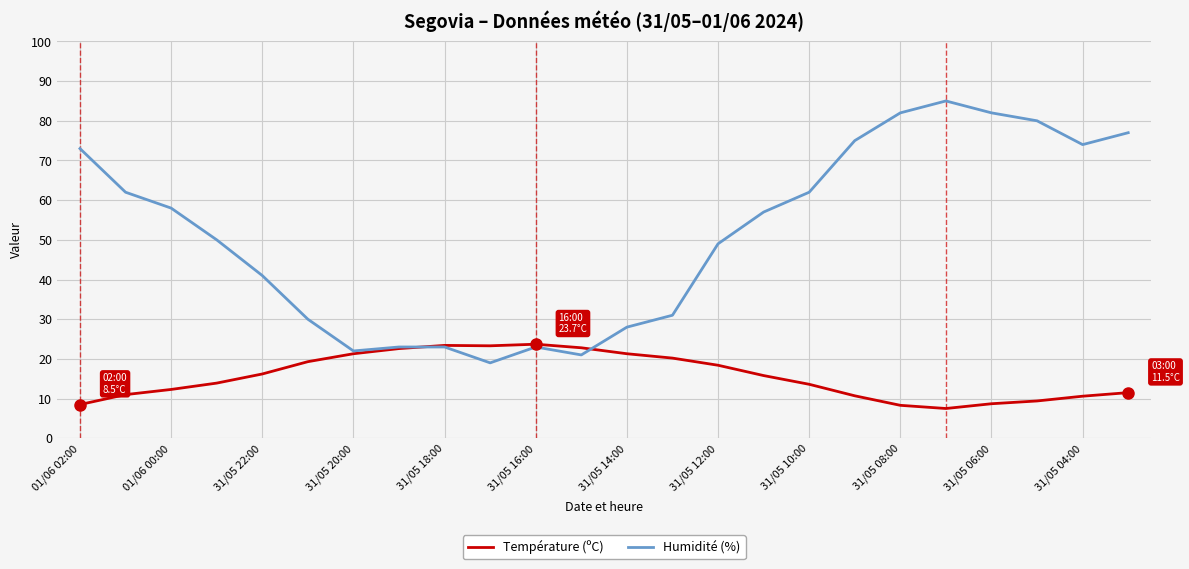

Is this an area chart (filled region under the line)?

No